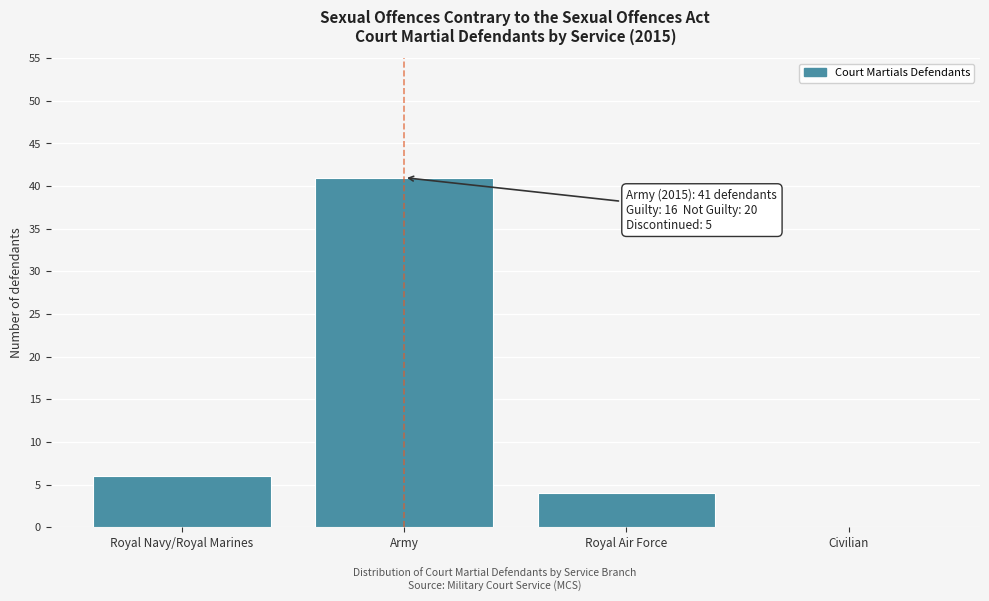

Reading right to left, list all the values displayed in this chart.

Civilian=0	Royal Air Force=4	Army=41	Royal Navy/Royal Marines=6